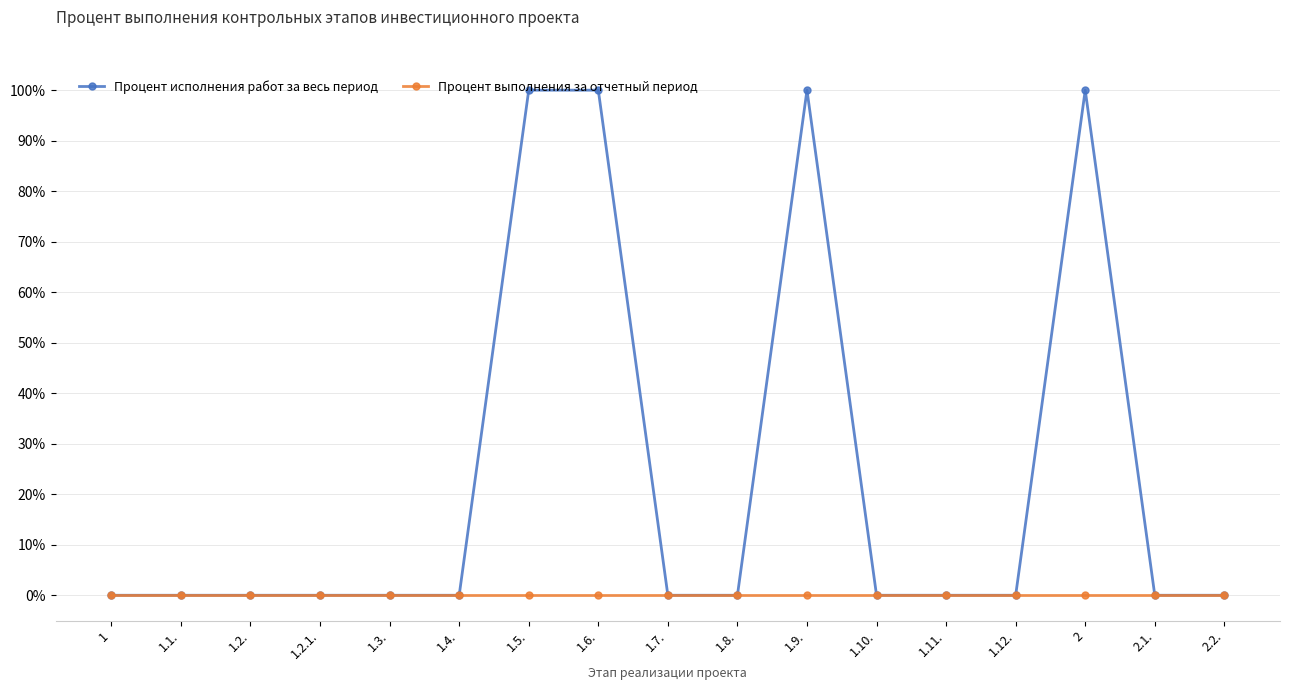

Rank the series by their average value, from lowest to highest.

Процент выполнения за отчетный период, Процент исполнения работ за весь период